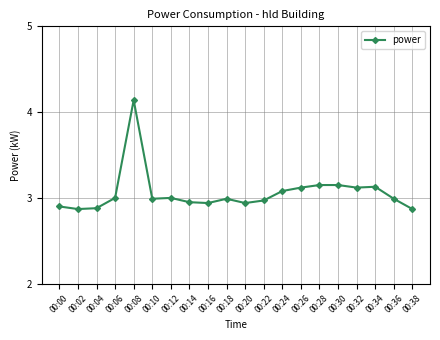

Approximately how many times larger is the value at 00:38 compared to 00:00?

1.0